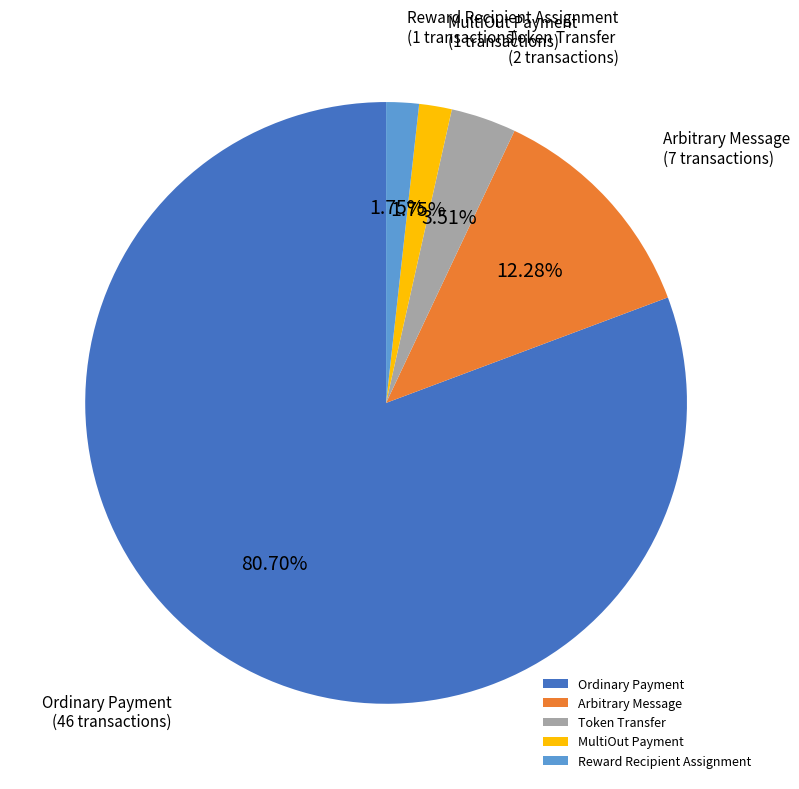

To the nearest percent, what is the difference between the largest and smallest slice percentages?

79%